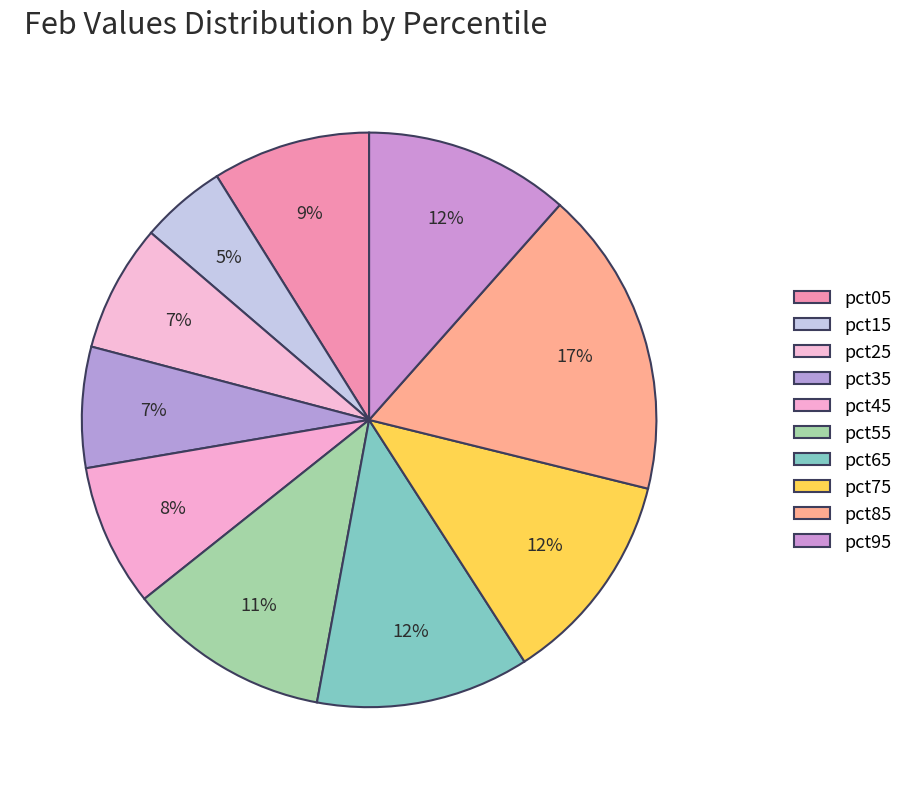

How many segments does this pie chart have?

10